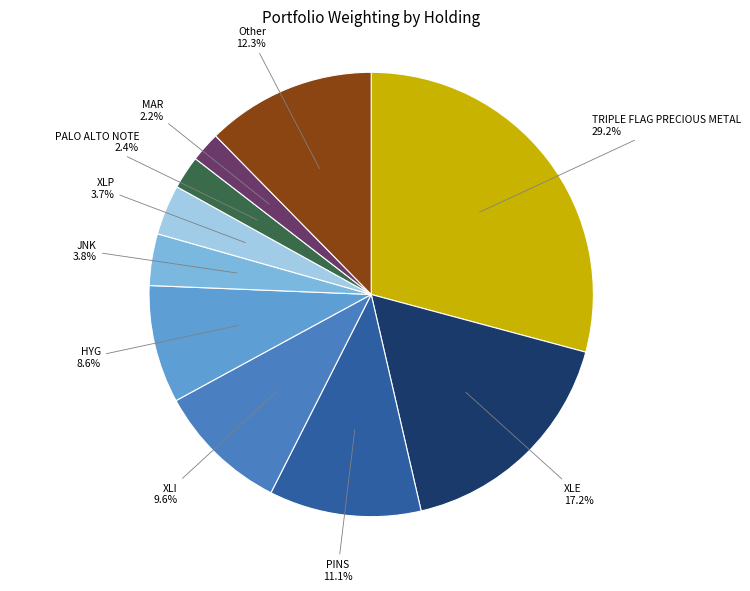

To the nearest percent, what portion does XLI represent?

10%